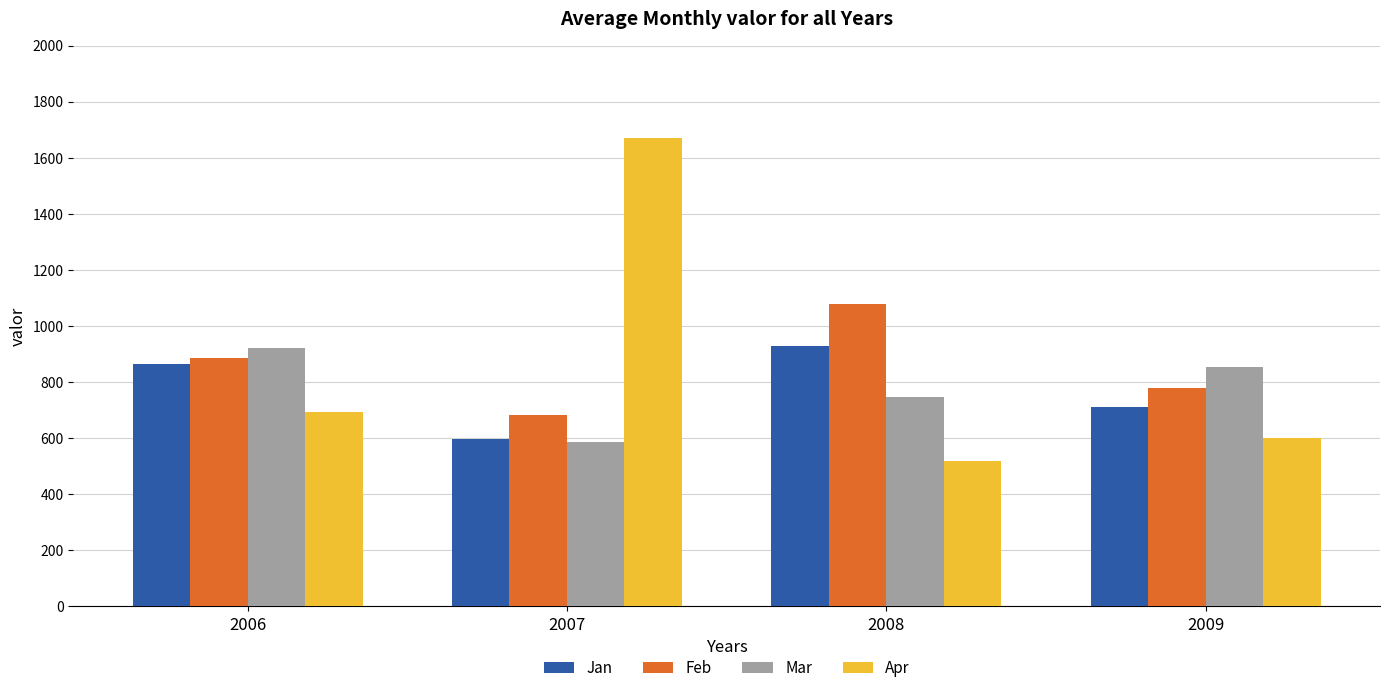

What is the difference between the maximum and minimum values in the Feb series?

397.0